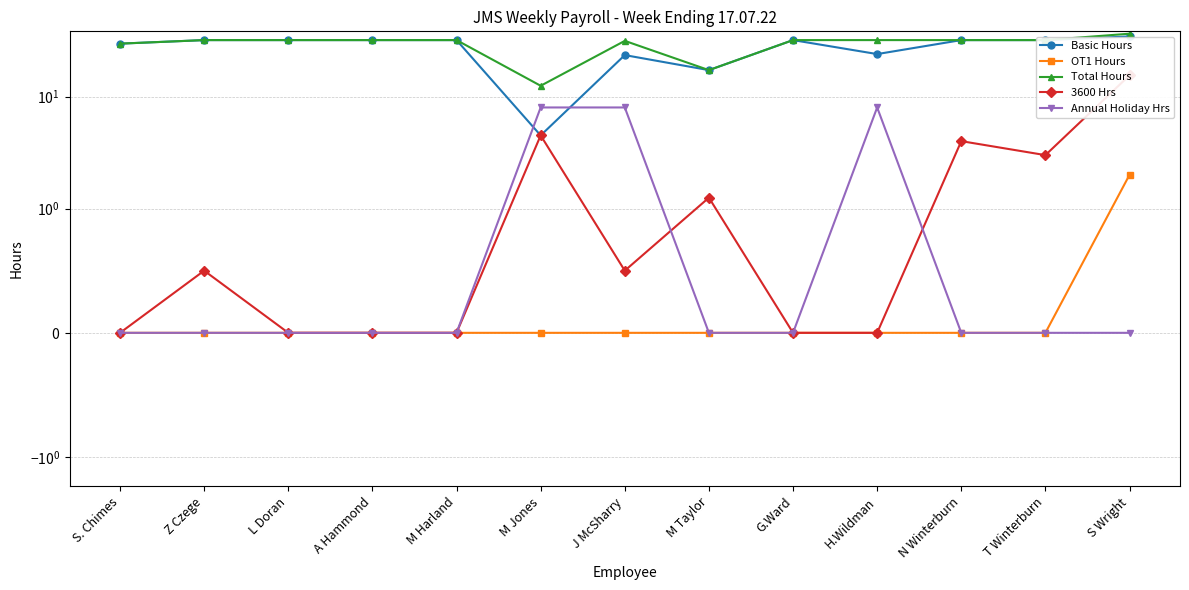

Reading left to right, extract all data points from this chart.

Basic Hours: 29.8	32.0	32.0	32.0	32.0	4.5	23.5	17.2	32.0	24.0	32.0	32.0	34.5
OT1 Hours: 0.0	0.0	0.0	0.0	0.0	0.0	0.0	0.0	0.0	0.0	0.0	0.0	2.0
Total Hours: 29.8	32.0	32.0	32.0	32.0	12.5	31.5	17.2	32.0	32.0	32.0	32.0	36.5
3600 Hrs: 0.0	0.5	0.0	0.0	0.0	4.5	0.5	1.2	0.0	0.0	4.0	3.0	15.5
Annual Holiday Hrs: 0.0	0.0	0.0	0.0	0.0	8.0	8.0	0.0	0.0	8.0	0.0	0.0	0.0